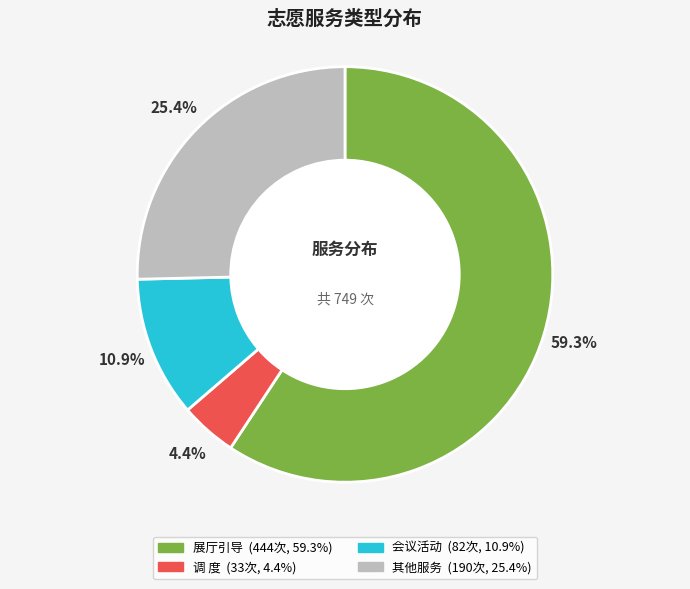

Is there a majority slice in this chart?

Yes